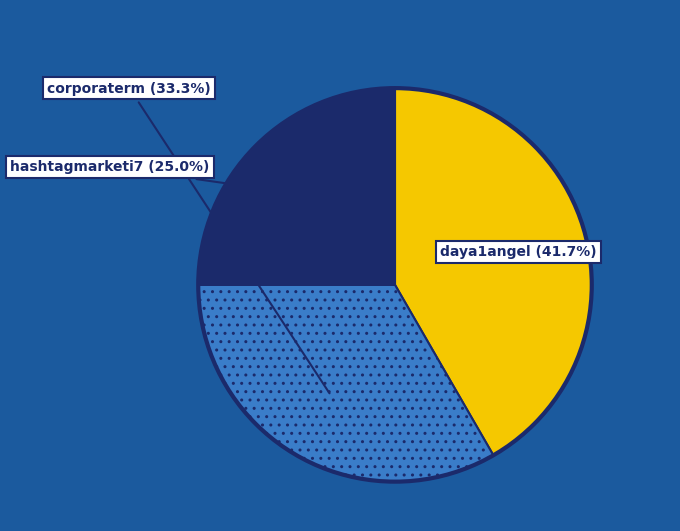

Is there a majority slice in this chart?

No